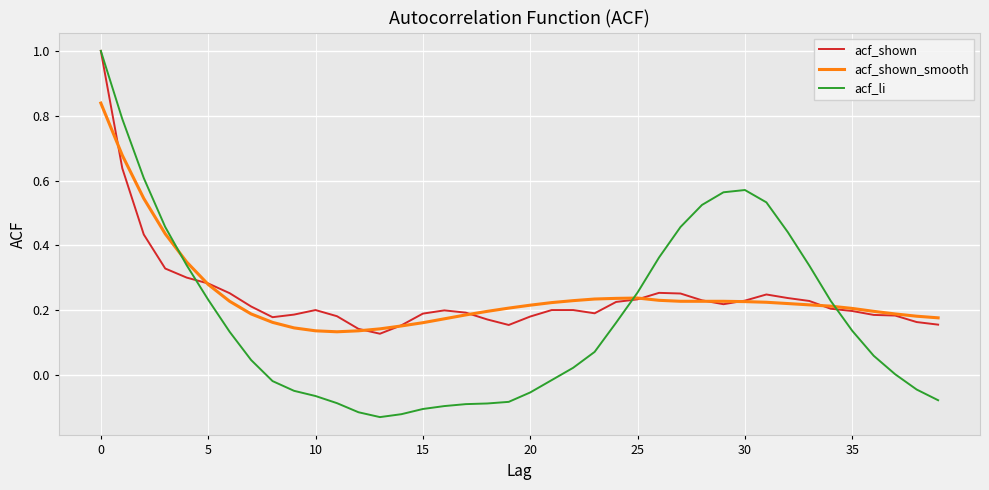

What is the maximum value shown in the chart?

1.0